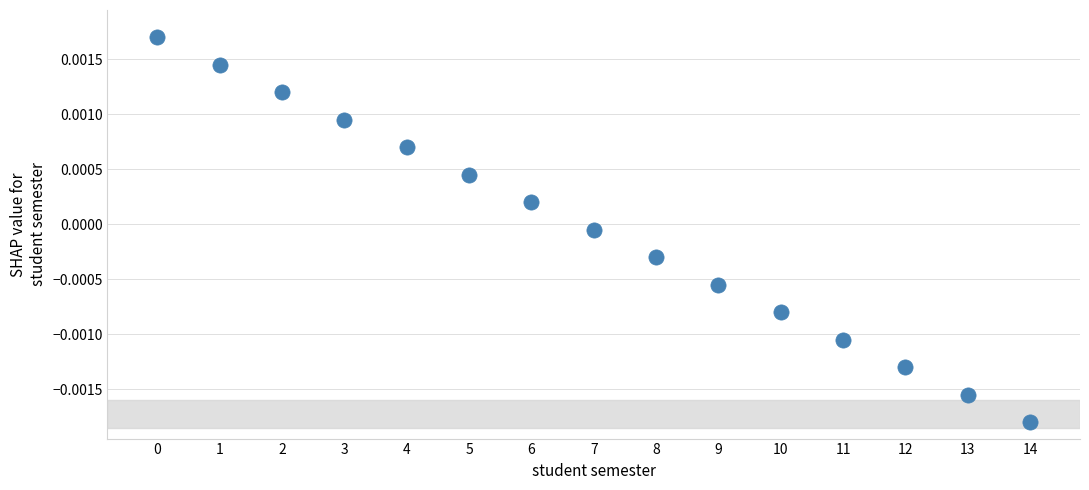

How many data points are displayed?

15